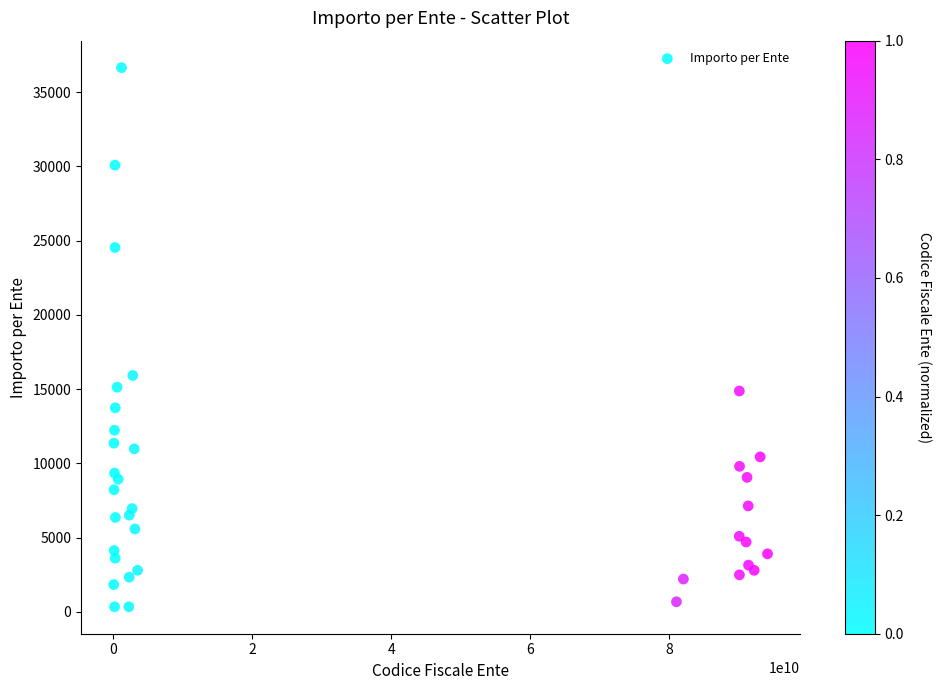

What Y value in the scatter plot is closest to 18490?

15911.5